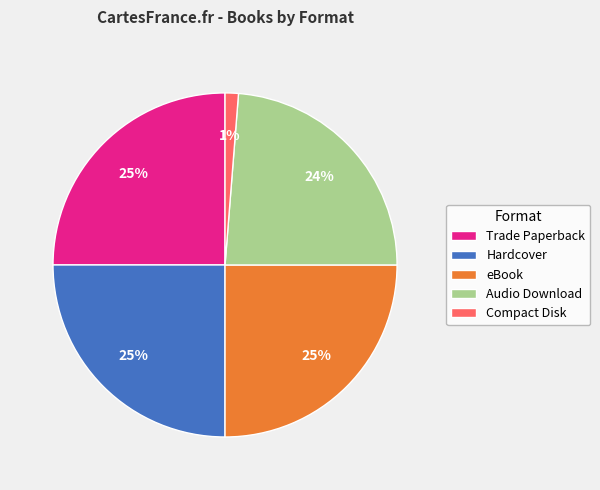

The Hardcover slice represents 31% of the pie. True or false?

False